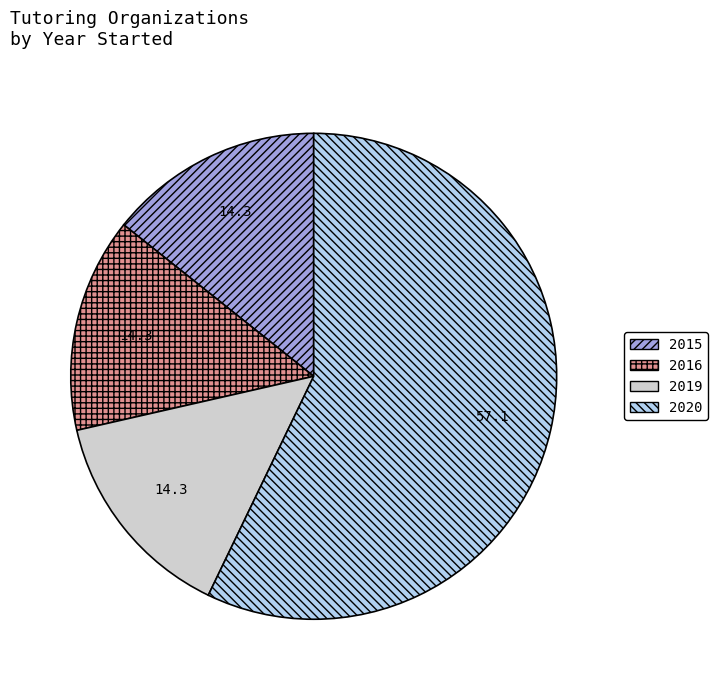

Is the sum of 2020 and 2019 greater than half?

Yes